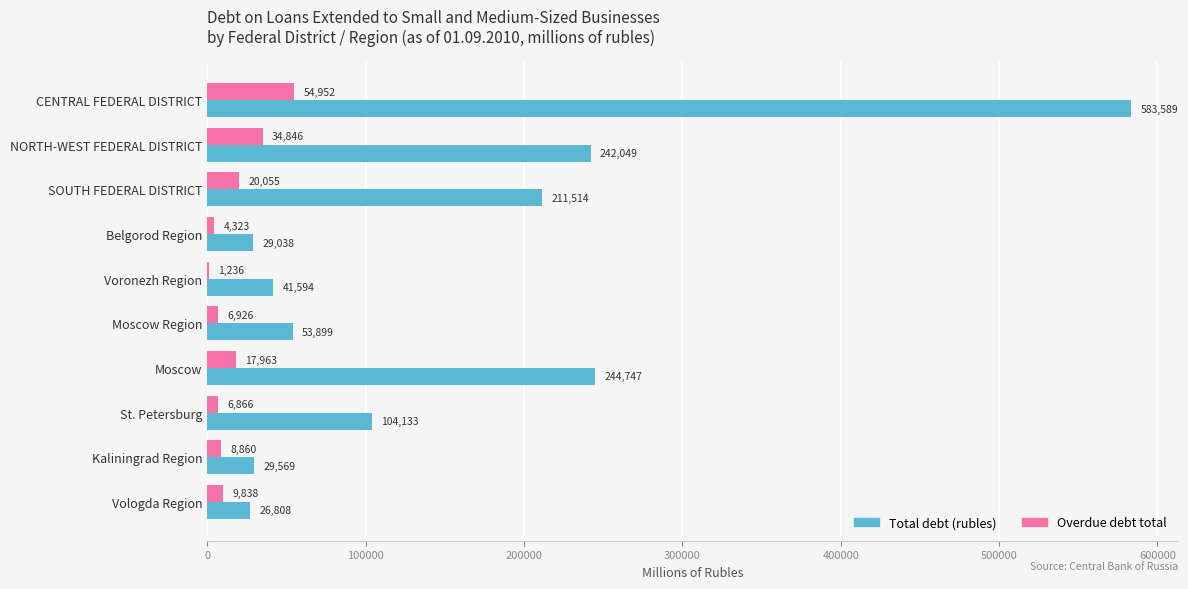

Which series changed the most between CENTRAL FEDERAL DISTRICT and NORTH-WEST FEDERAL DISTRICT?

Total debt (rubles)